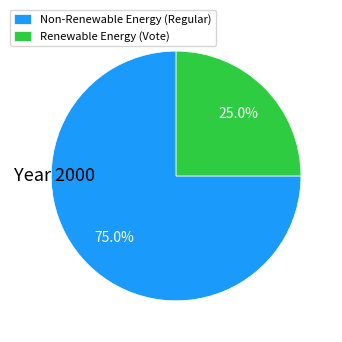

Which category has the smallest portion of the pie?

Renewable Energy (Vote)